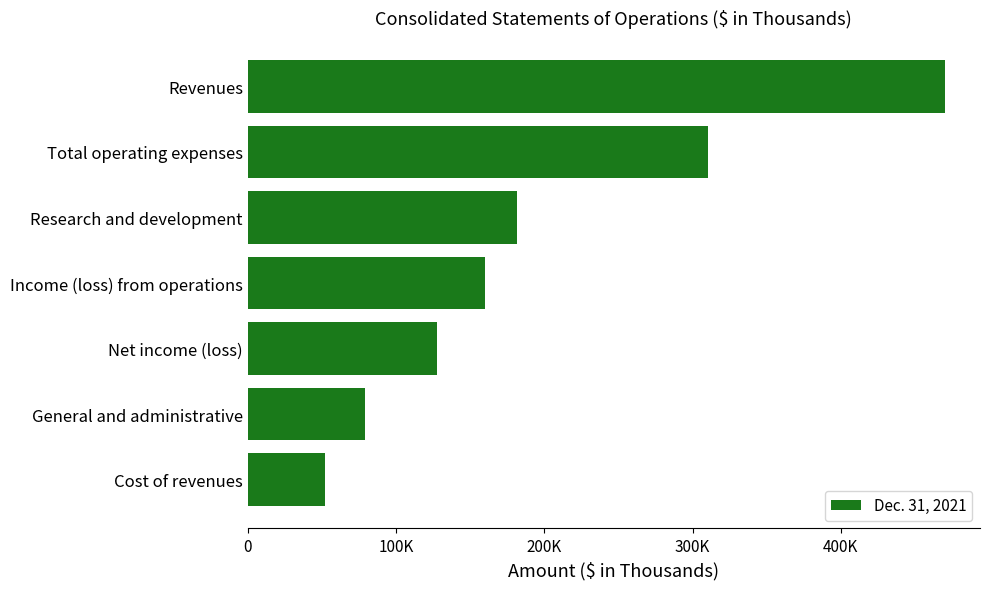

List the labels in order of value, largest first.

Revenues, Total operating expenses, Research and development, Income (loss) from operations, Net income (loss), General and administrative, Cost of revenues